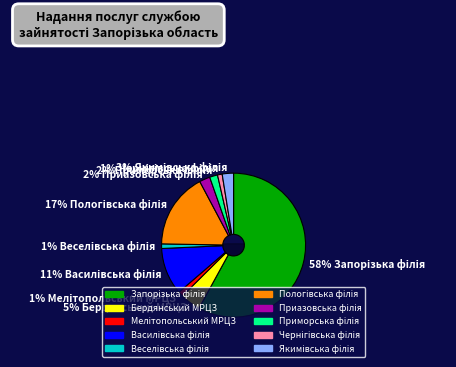

Rank the categories by value from highest to lowest.

Запорізька філія, Пологівська філія, Василівська філія, Бердянський МРЦЗ, Якимівська філія, Приазовська філія, Приморська філія, Мелітопольський МРЦЗ, Чернігівська філія, Веселівська філія